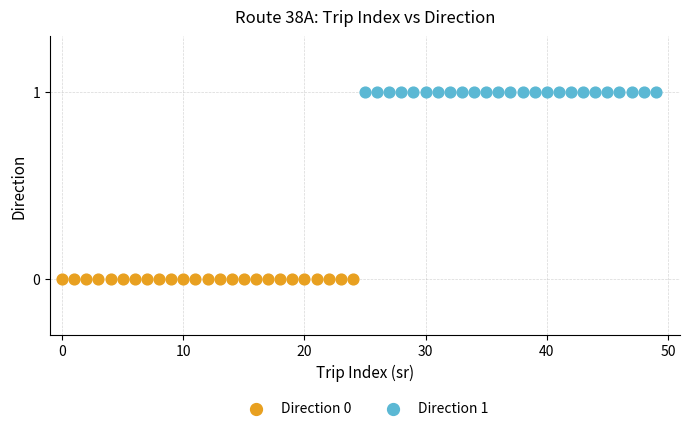

Which series reaches the minimum Y coordinate?

Direction 0